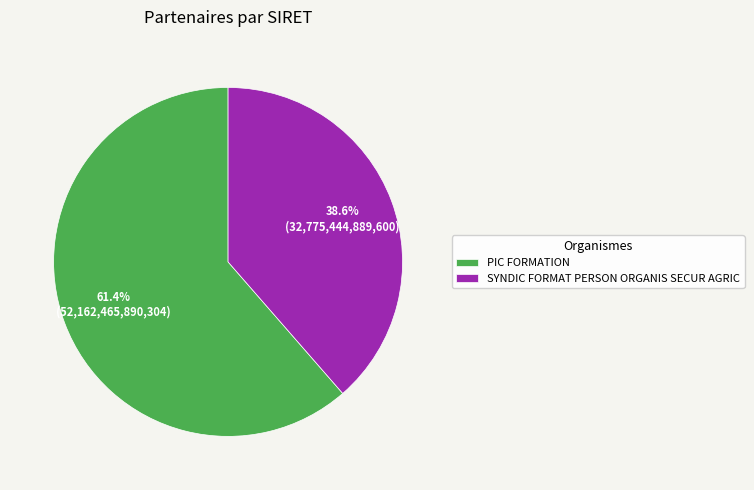

What percentage is the SYNDIC FORMAT PERSON ORGANIS SECUR AGRIC slice, to the nearest percent?

39%